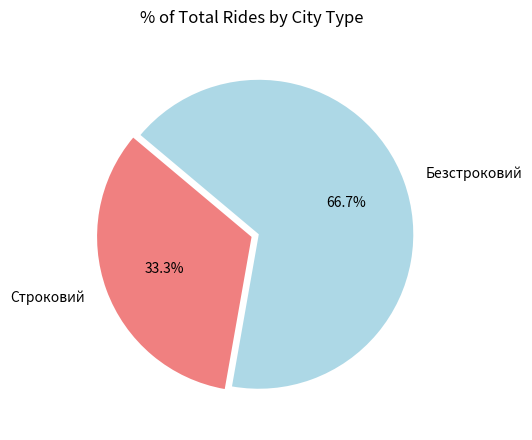

How many slices are in this pie chart?

2